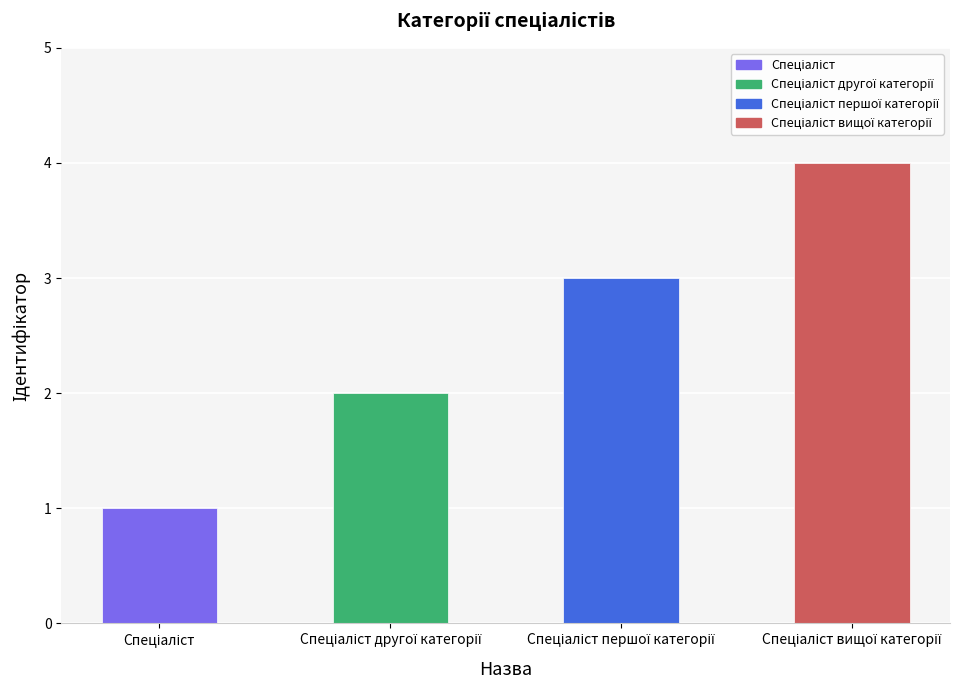

Reading right to left, list all the values displayed in this chart.

4	3	2	1